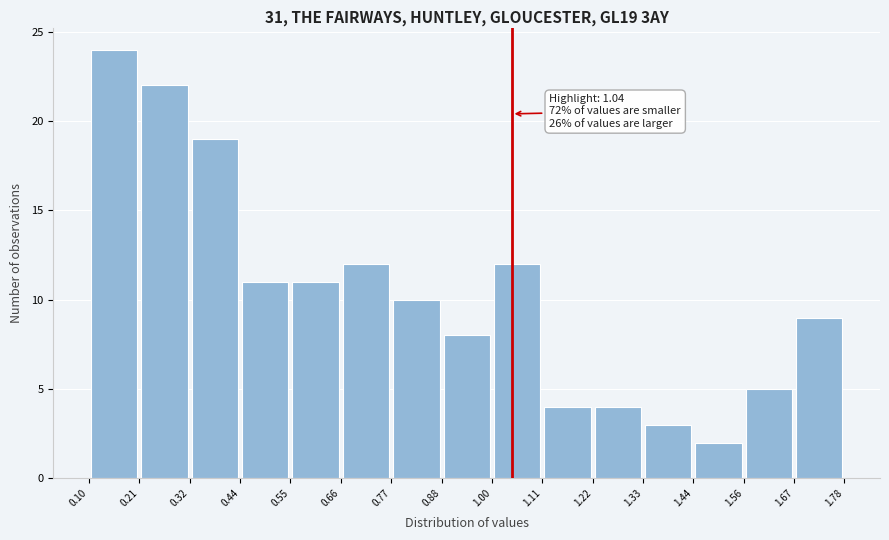

Over which range of the x-axis is the bar tallest?

0.10 to 0.21